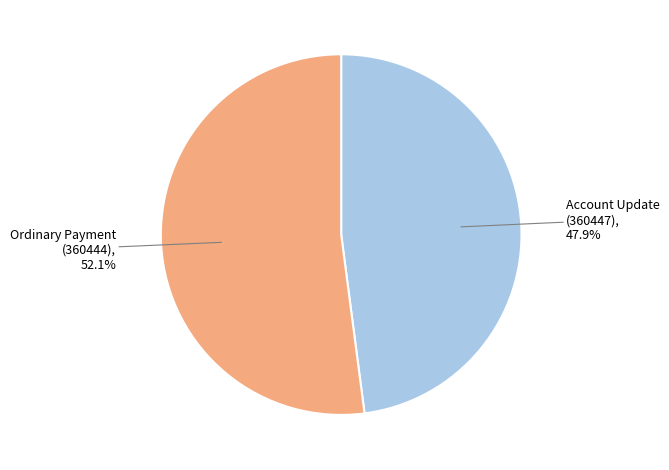

Does any single category account for the majority?

Yes